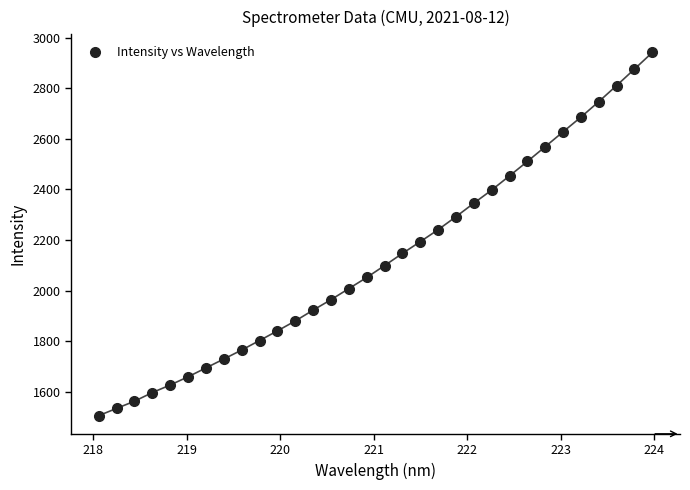

What is the range of X values (max minus min)?

5.9